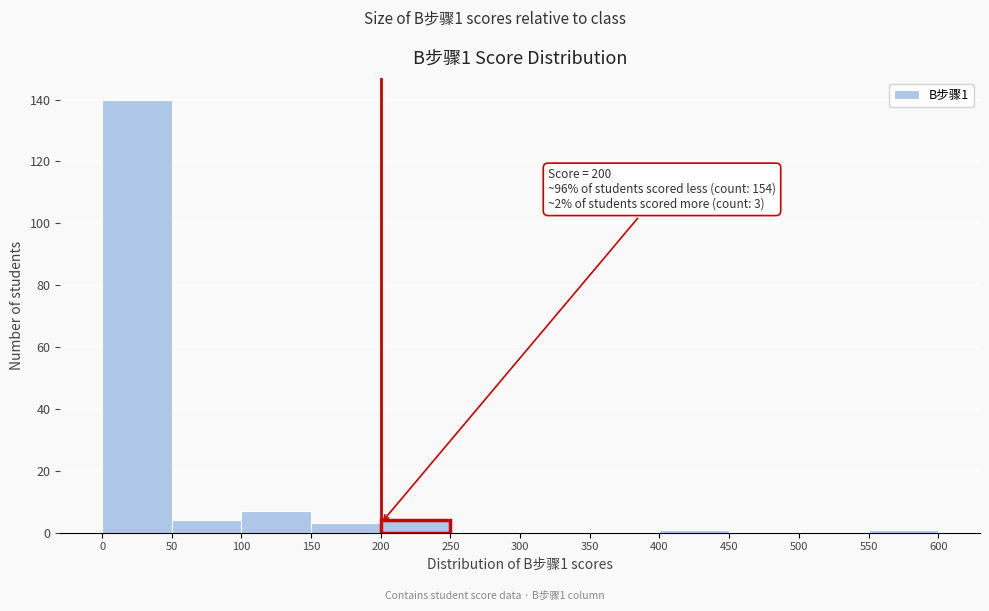

Which range on the x-axis has the tallest bar?

0 to 50